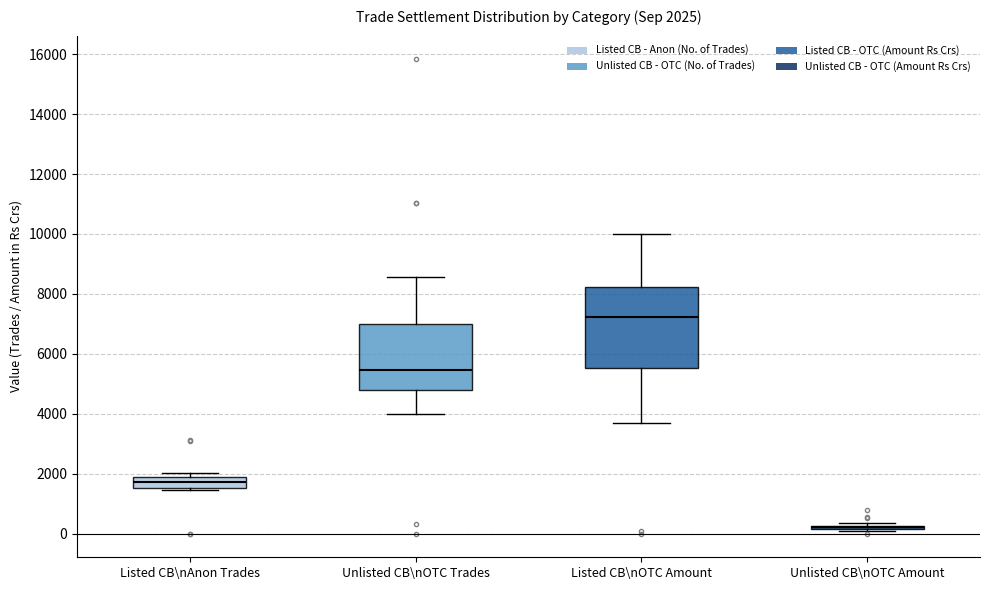

Which box is the tallest, from its lower edge to its upper edge?

Listed CB\nOTC Amount